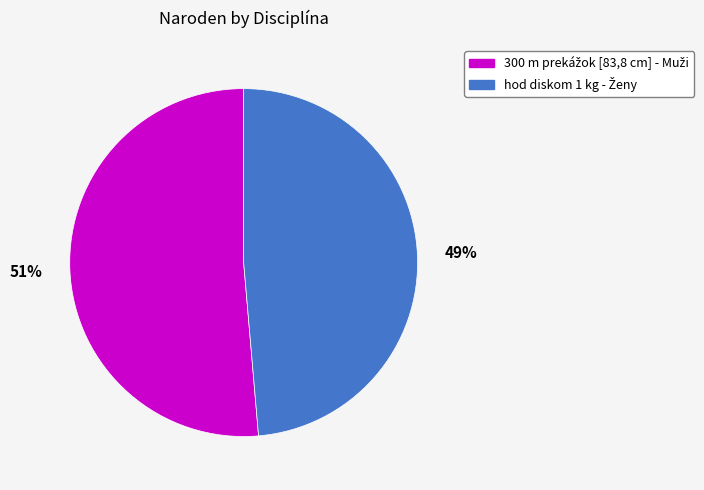

To the nearest percent, what is the average slice percentage?

50%